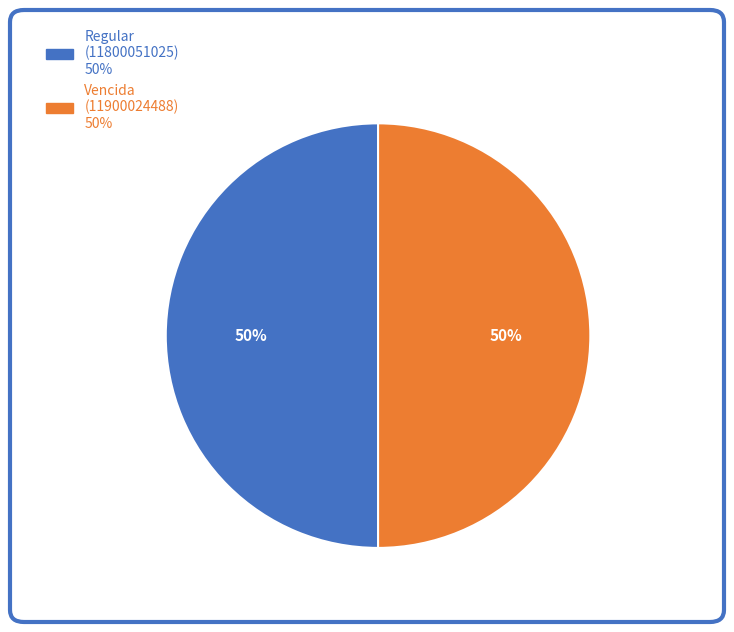

How many segments does this pie chart have?

2